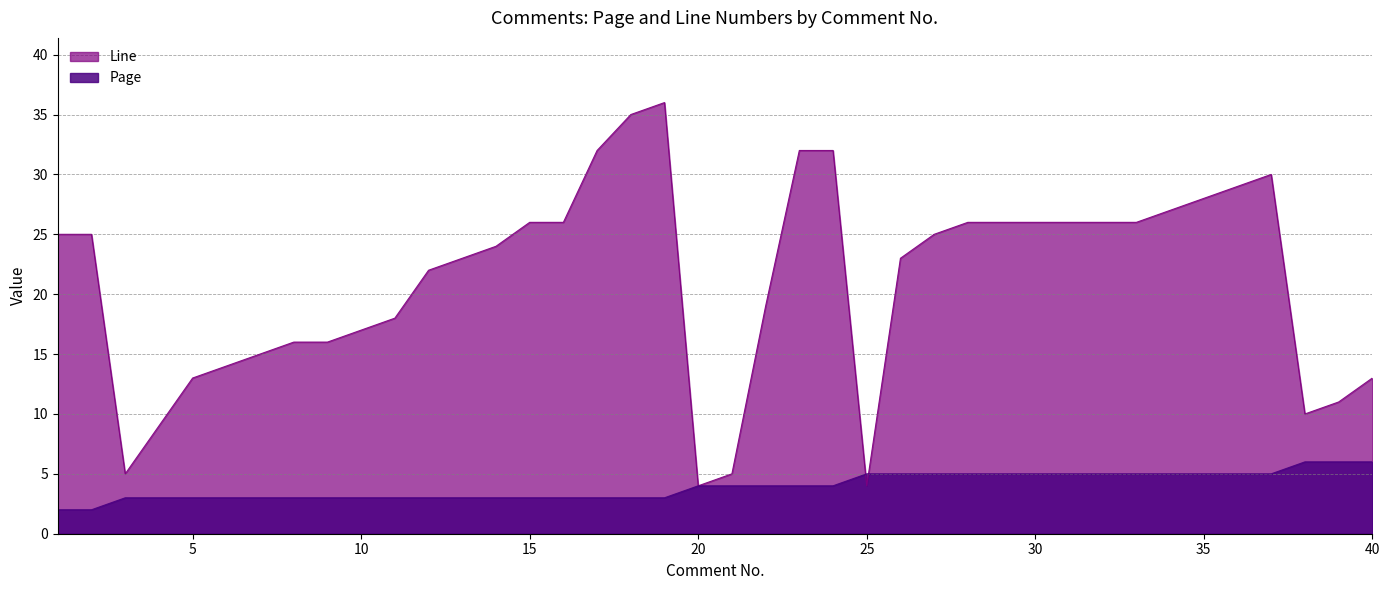

Between which two adjacent categories do Page and Line first intersect?

24 and 25